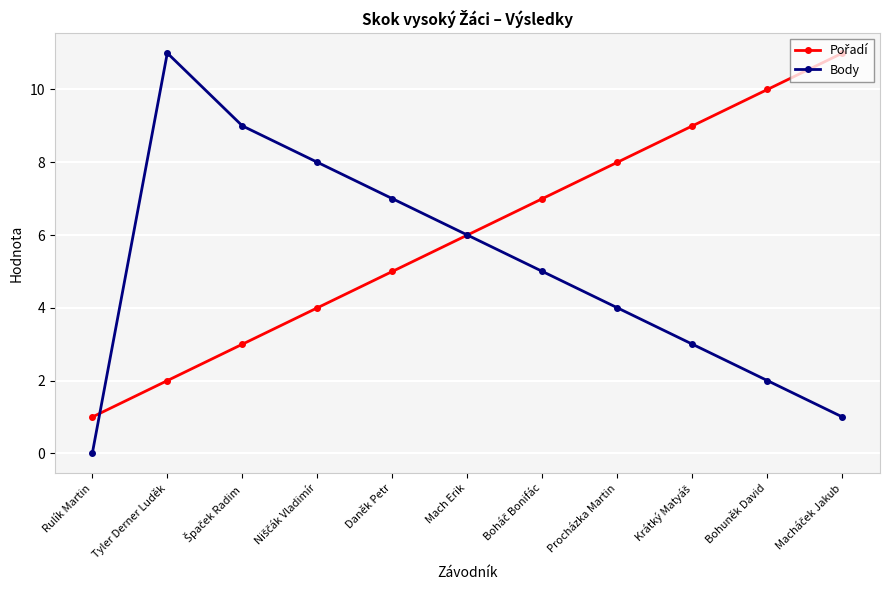

At which category is the sum across all series the highest?

Tyler Derner Luděk